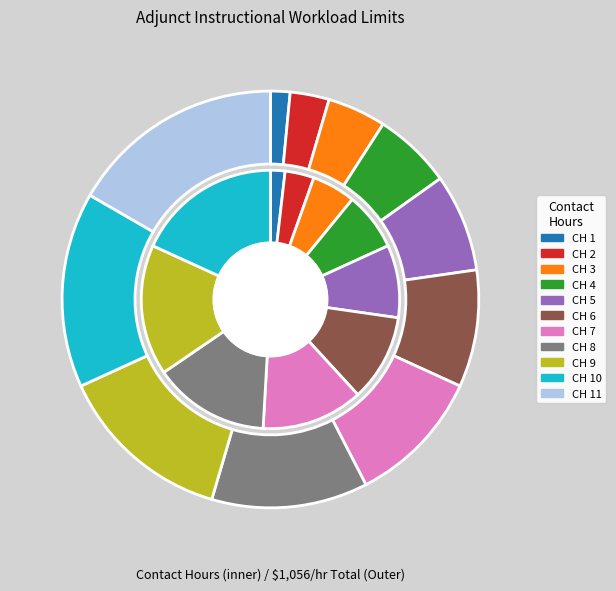

Count the number of slices in the pie.

11